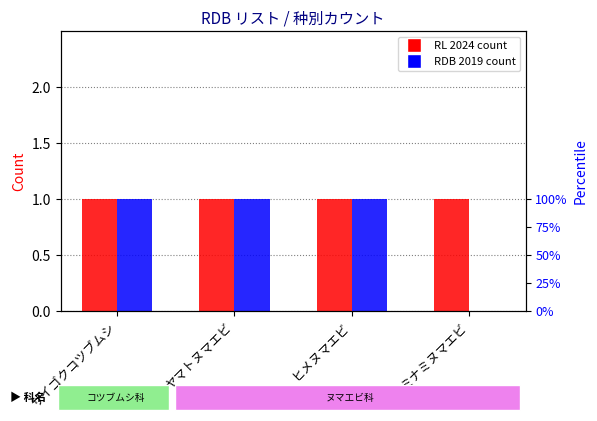

Between ミナミヌマエビ and ヤマトヌマエビ, which is larger?

ミナミヌマエビ